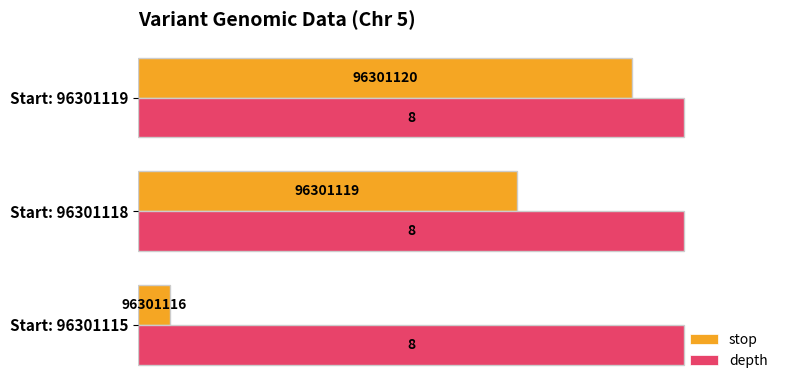

What are all the series names shown in the legend?

stop, depth